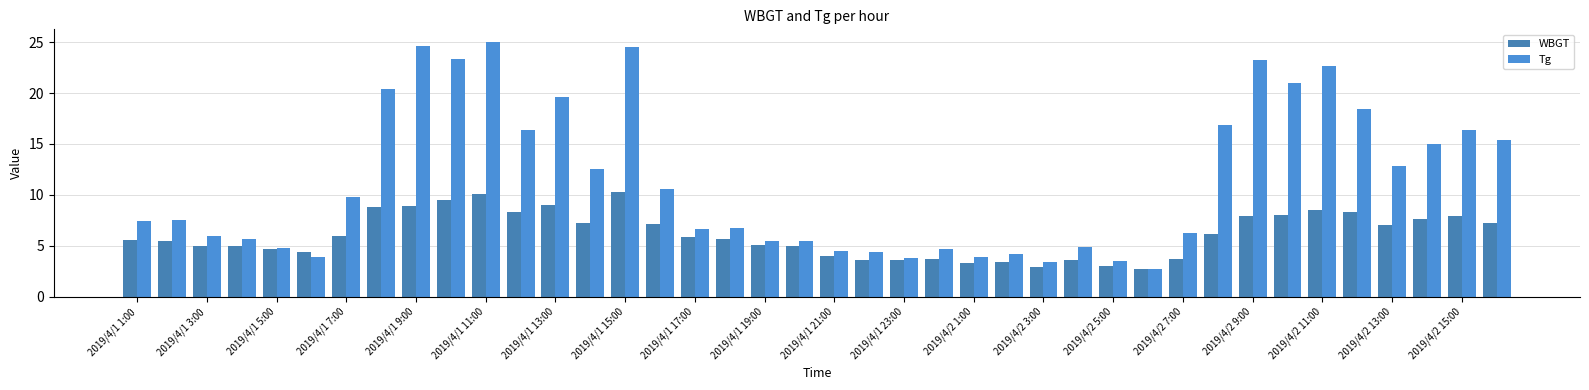

List the series in order of their peak value, highest first.

Tg, WBGT